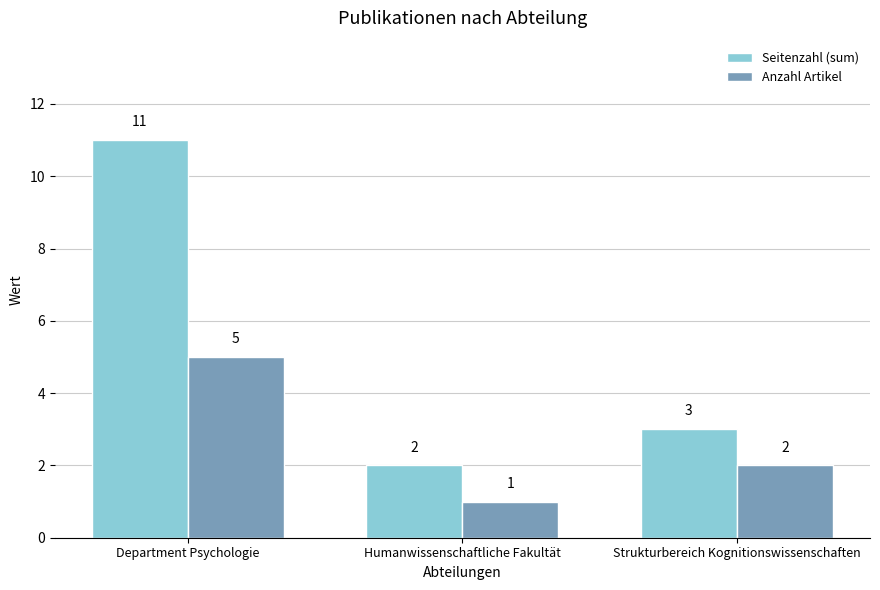

Where is Anzahl Artikel nearest to the value 3?

Strukturbereich Kognitionswissenschaften